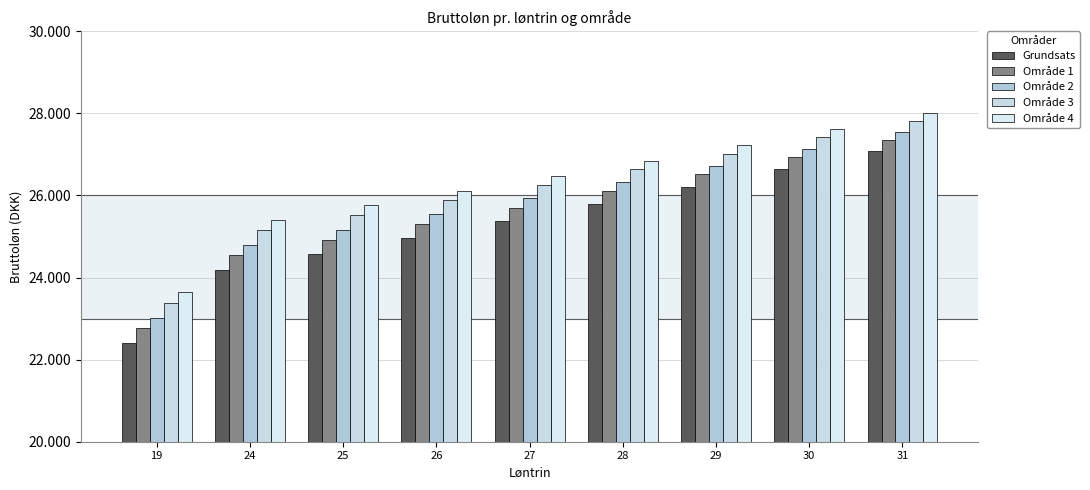

Between 27 and 30, which series saw the biggest shift?

Grundsats